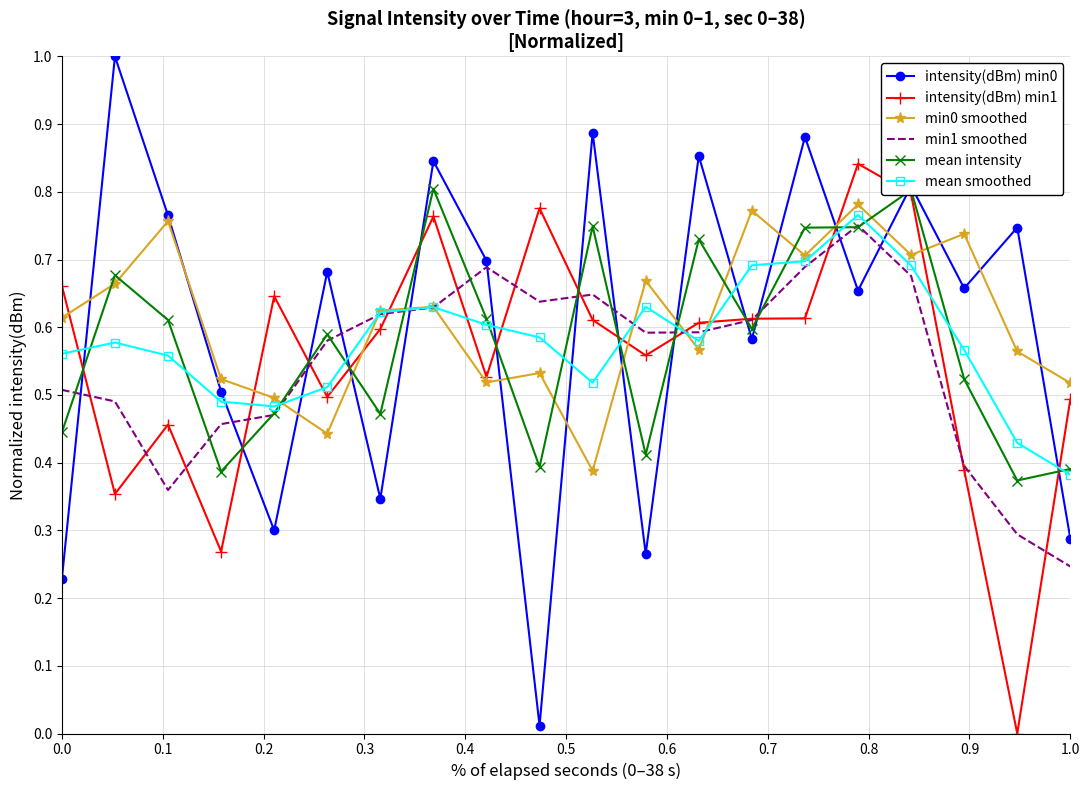

What is the maximum value shown in the chart?

1.0